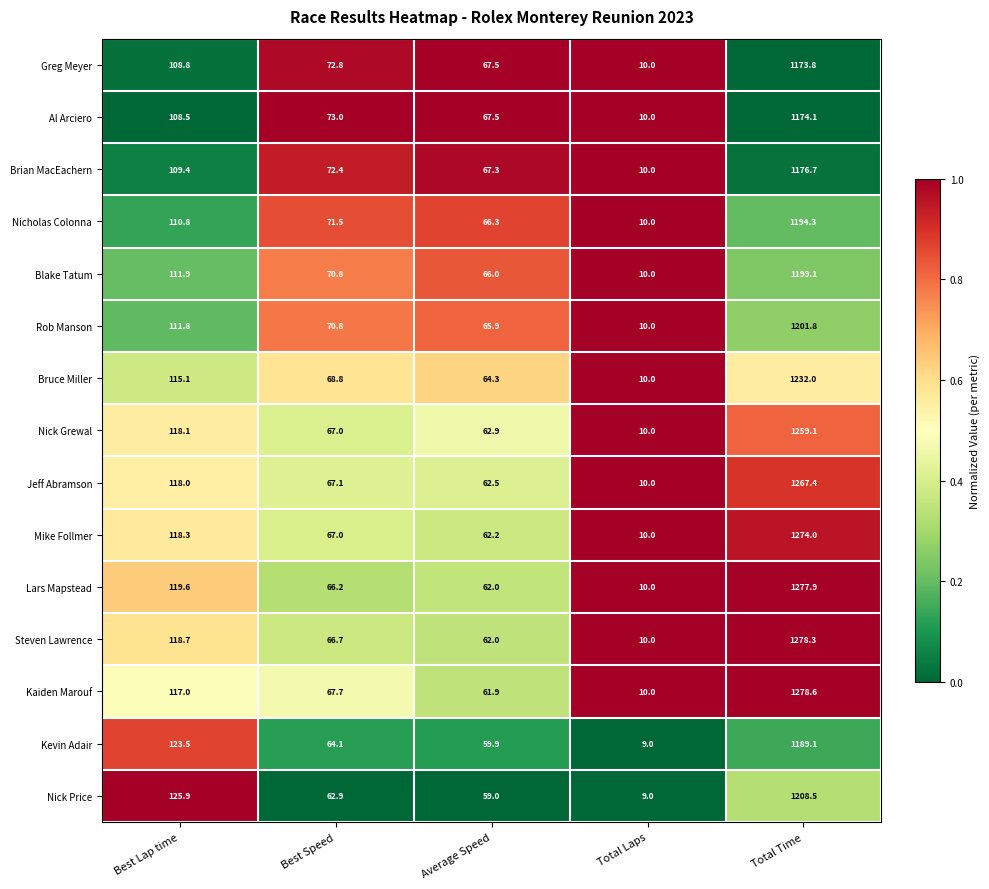

What is the total value across all series at Total Time?

18384.7